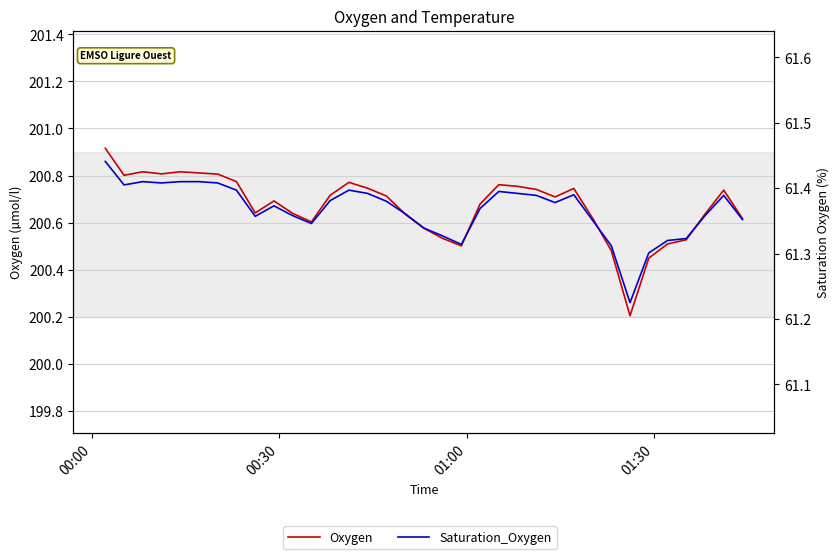

Which series has the widest spread of values?

Oxygen